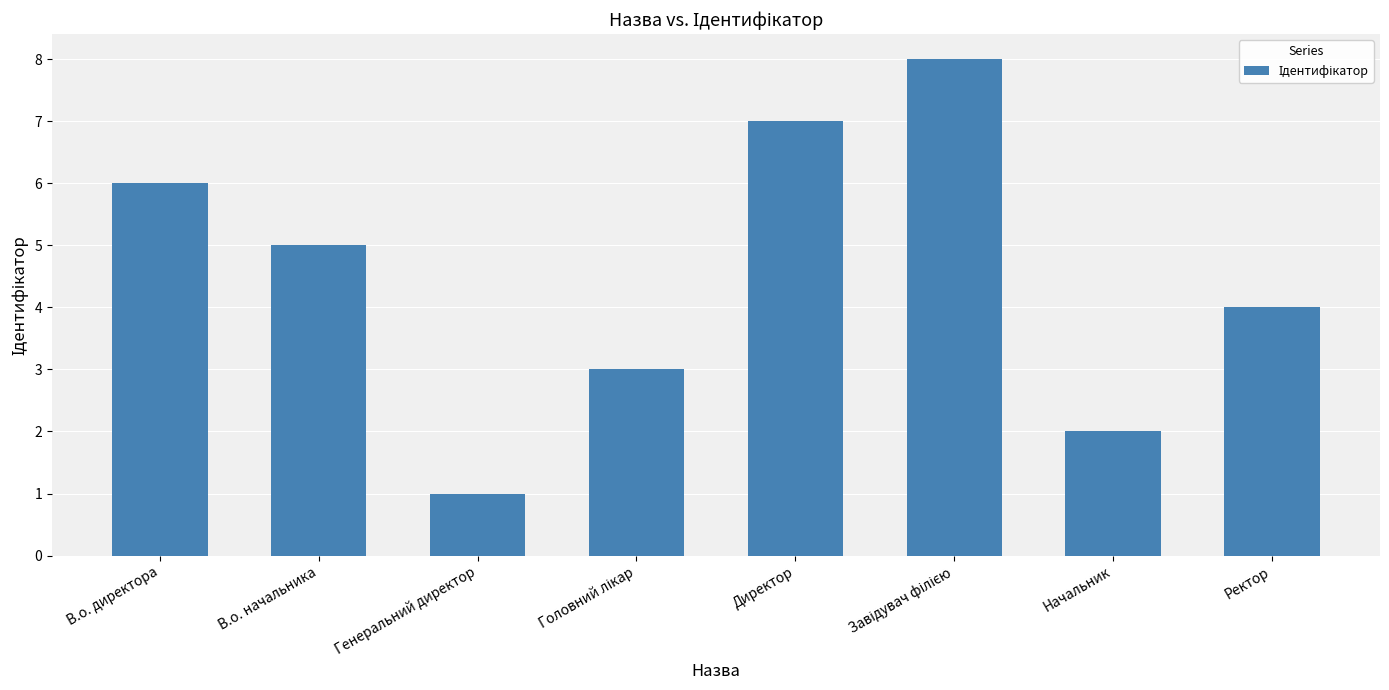

What is the label of the 8th bar from the right?

В.о. директора